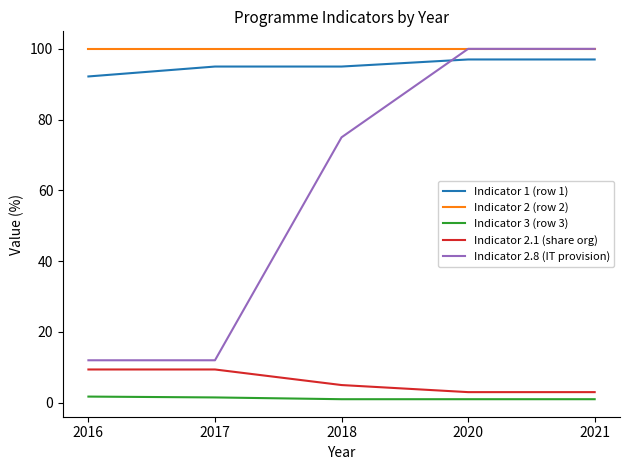

The Indicator 3 (row 3) series shows 1.7 at 2016. True or false?

True